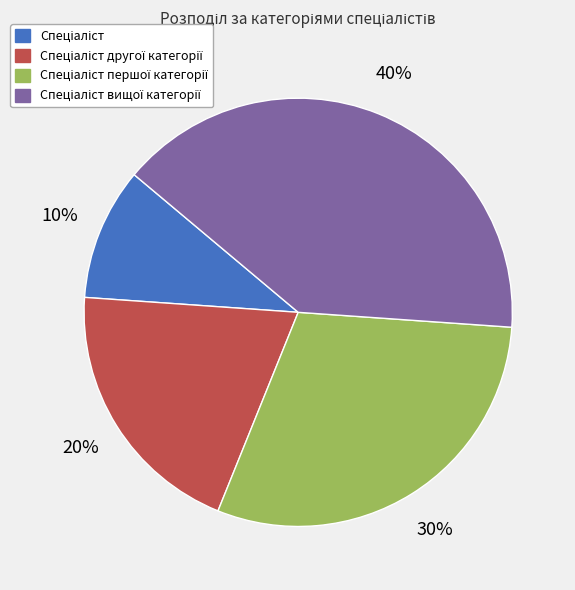

Count the number of slices in the pie.

4